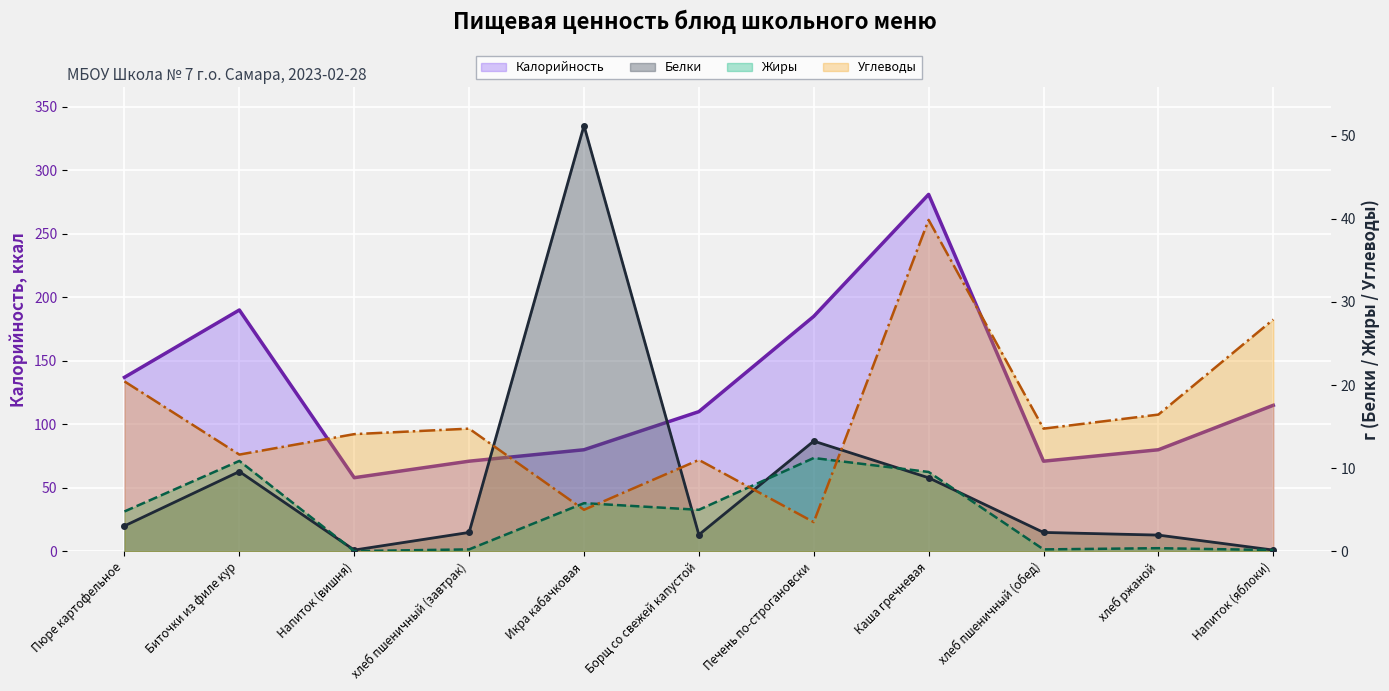

List the labels in order of Калорийность value, largest first.

Каша гречневая, Биточки из филе кур, Печень по-строгановски, Пюре картофельное, Напиток (яблоки), Борщ со свежей капустой, Икра кабачковая, хлеб ржаной, хлеб пшеничный (завтрак), хлеб пшеничный (обед), Напиток (вишня)